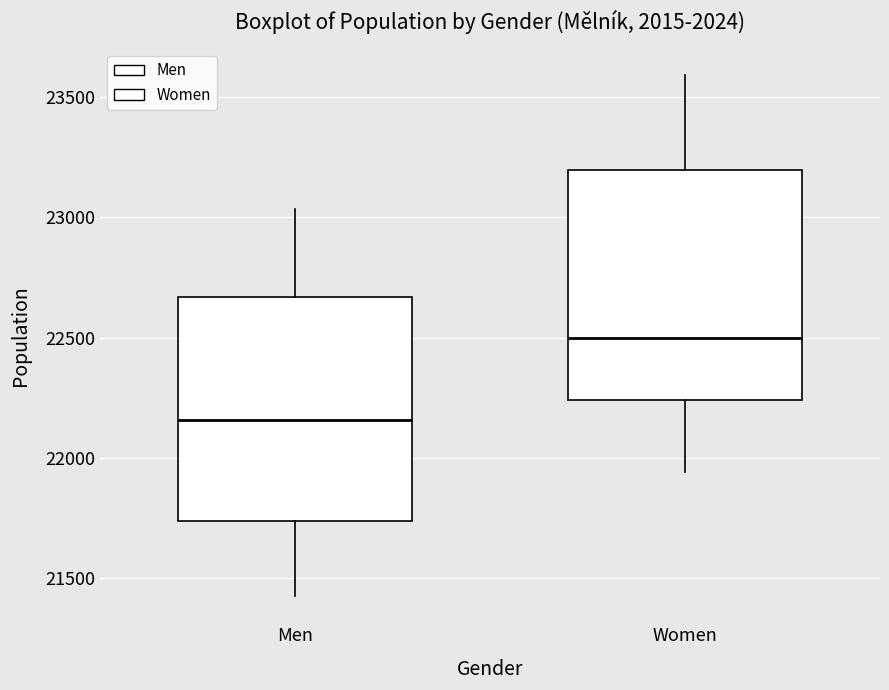

Reading left to right, read every box against the y-axis: the position of its median line, the range the box covers, and the ends of its whiskers. The values are not printed on the chart, so give them approximately, as read against the axis.

Men: median 22150, box 21750 to 22650, whiskers 21450 to 23050
Women: median 22500, box 22250 to 23200, whiskers 21950 to 23600